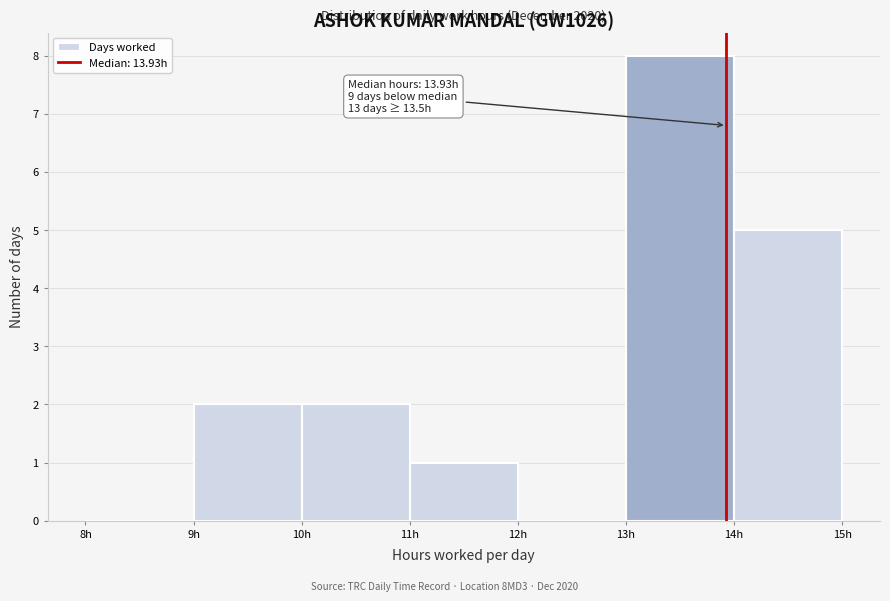

Over which range of the x-axis is the bar tallest?

13 to 14